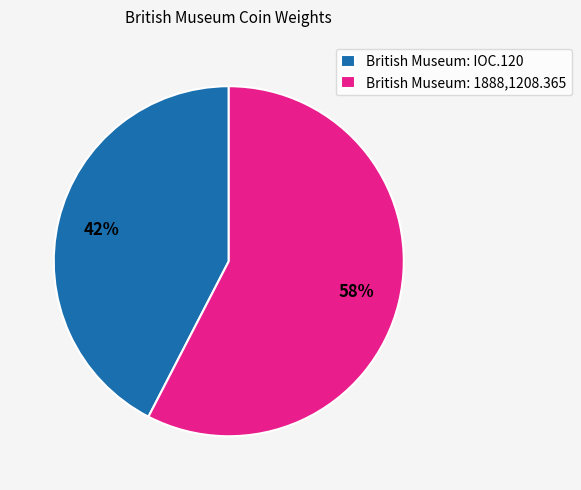

To the nearest percent, what is the combined percentage of British Museum: IOC.120 and British Museum: 1888,1208.365?

100%